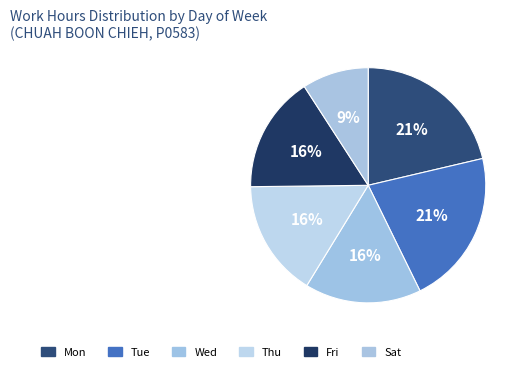

Is it true that Tue is 11% of the pie?

False